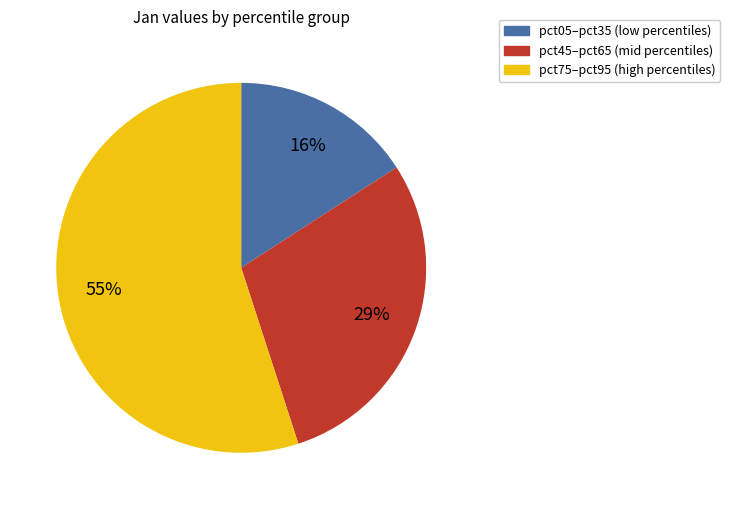

Is there a majority slice in this chart?

Yes